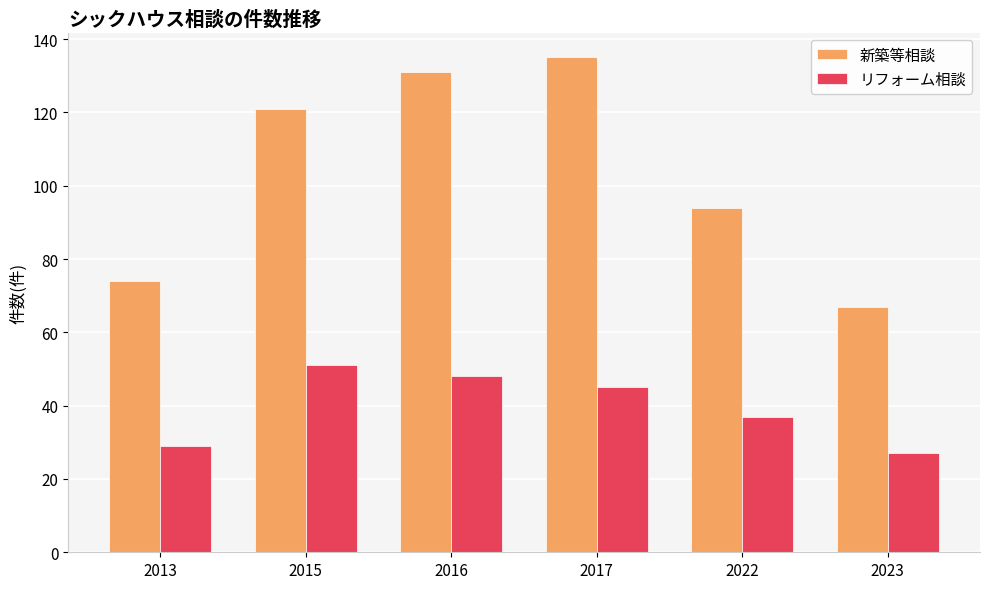

What is the value of the 新築等相談 bar at the 1st from the left?

74